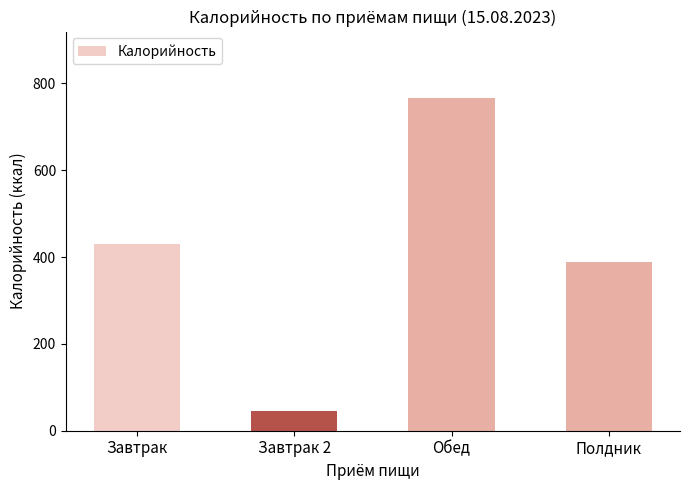

Read the value at Обед, to the nearest 10.

770